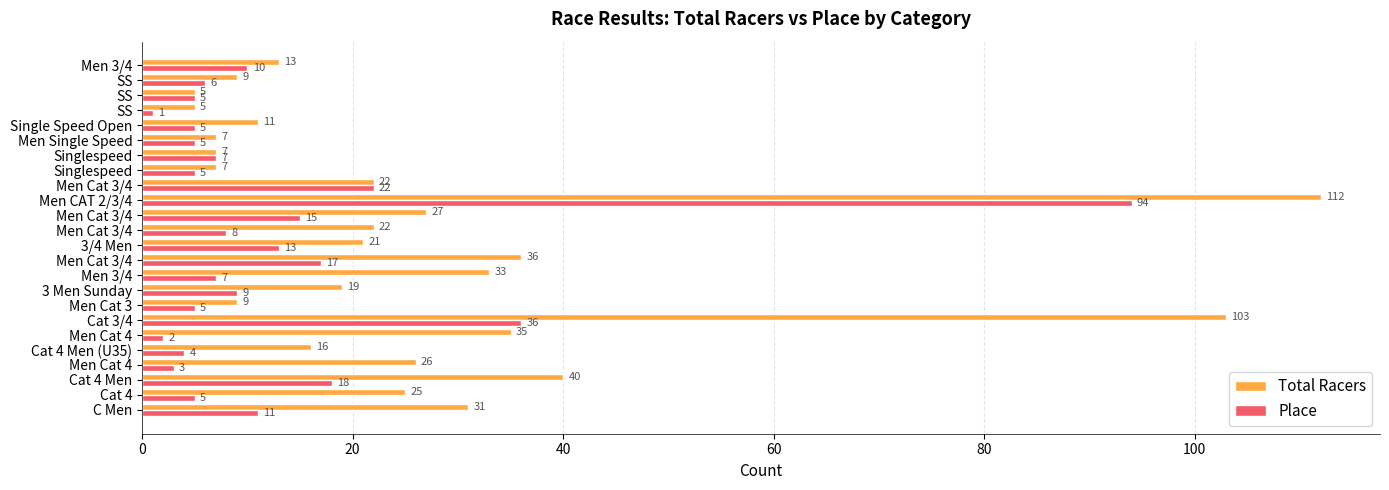

How many series are shown in this chart?

2